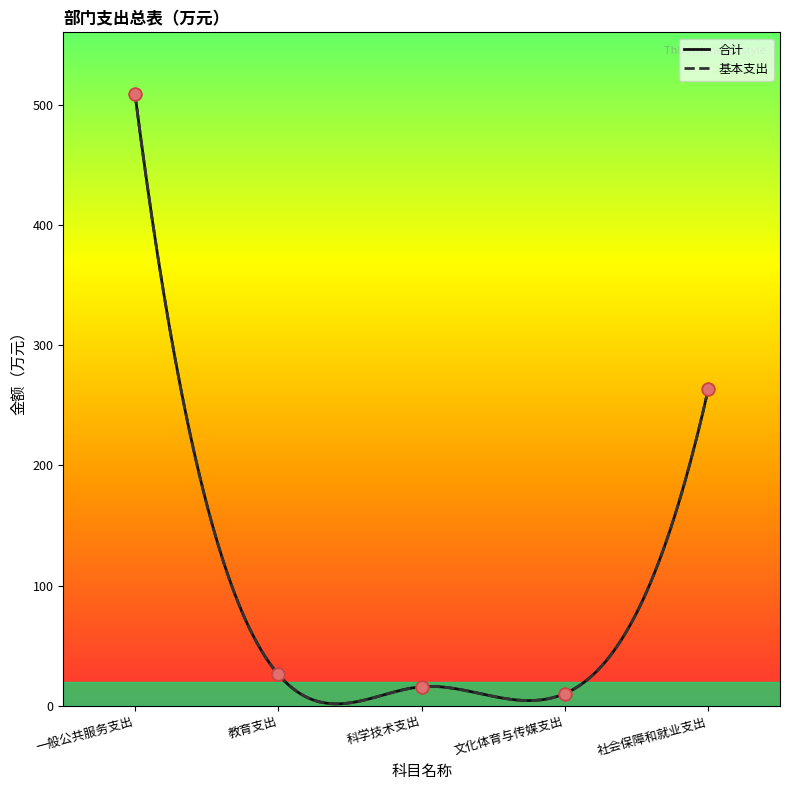

At which category is the sum across all series the highest?

一般公共服务支出